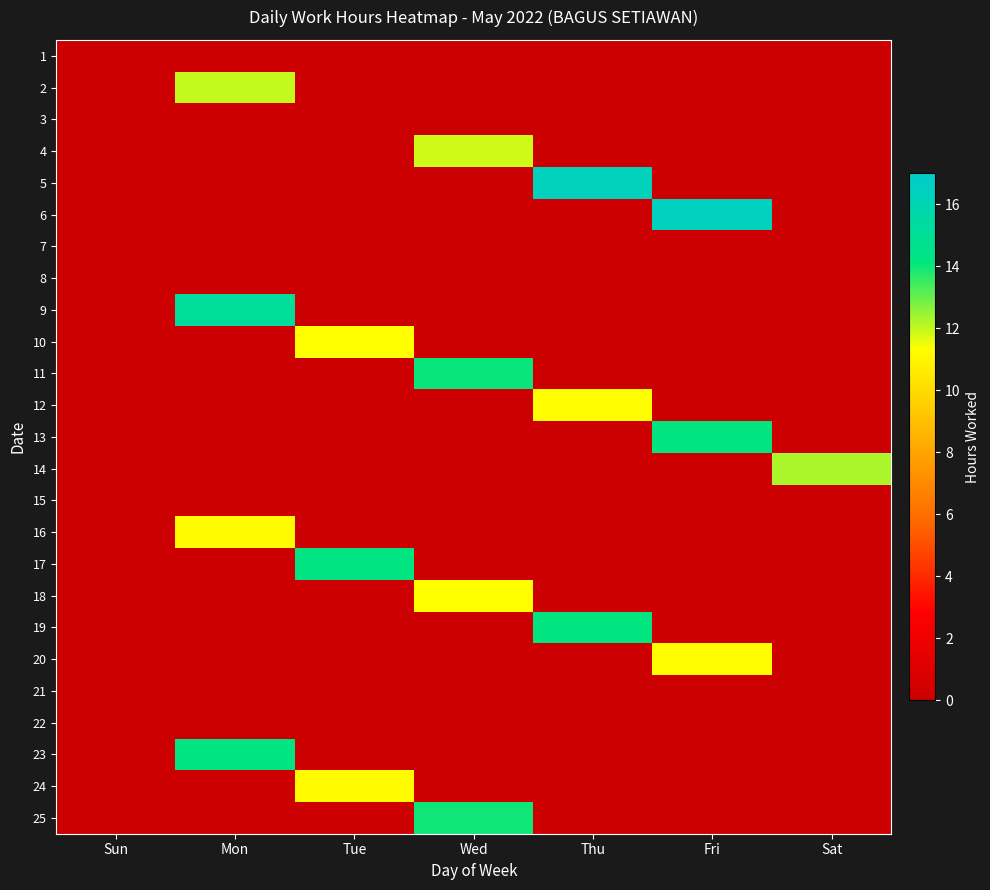

Rank the series at Mon from highest to lowest value.

9, 23, 2, 16, 1, 3, 4, 5, 6, 7, 8, 10, 11, 12, 13, 14, 15, 17, 18, 19, 20, 21, 22, 24, 25